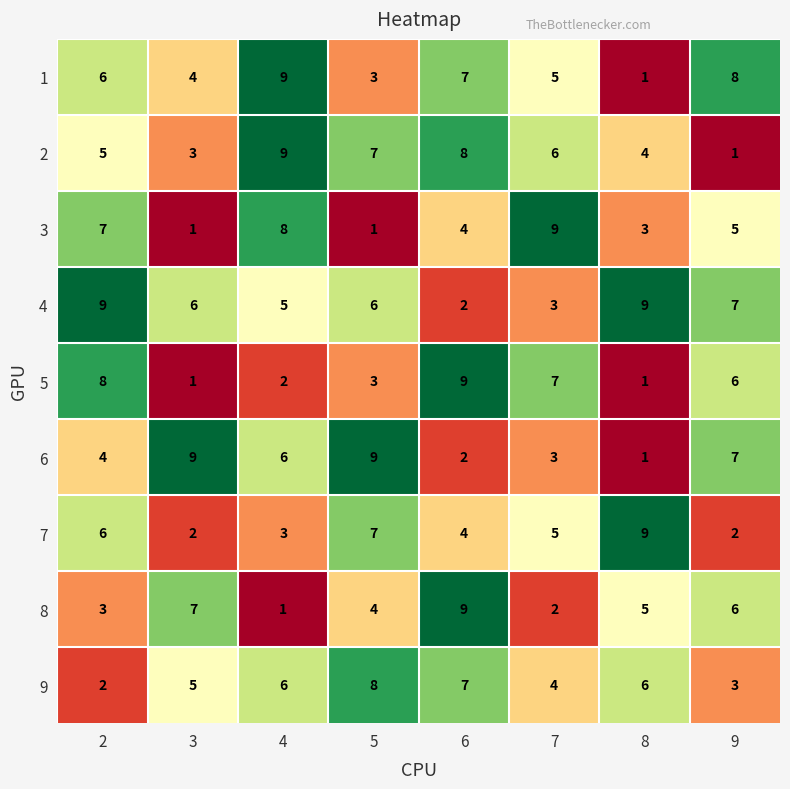

What is the difference between the maximum and minimum values in the 3 series?

8